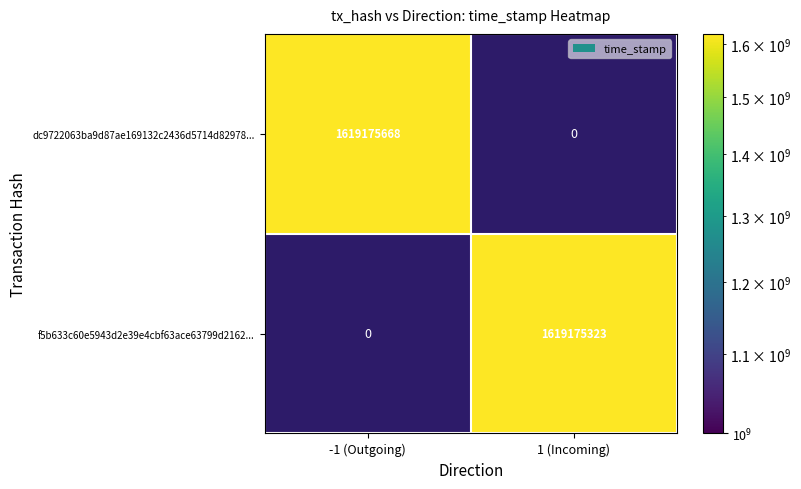

Rank the series at direction from highest to lowest value.

f5b633c60e5943d2e39e4cbf63ace63799d2162, dc9722063ba9d87ae169132c2436d5714d82978